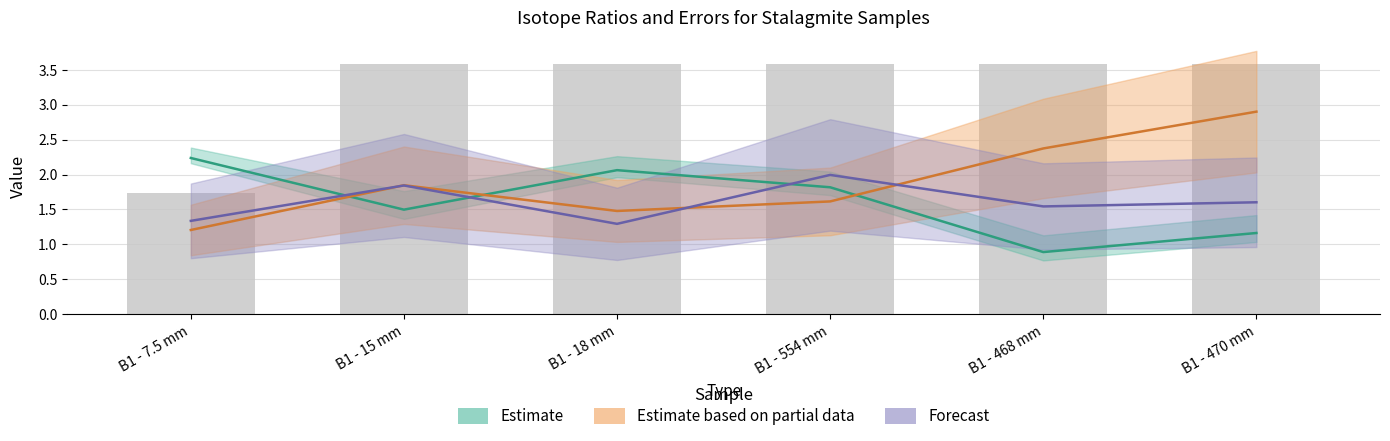

Is it true that Ratio 235/236 (Estimate) equals 2.7 at B1 - 554 mm?

False